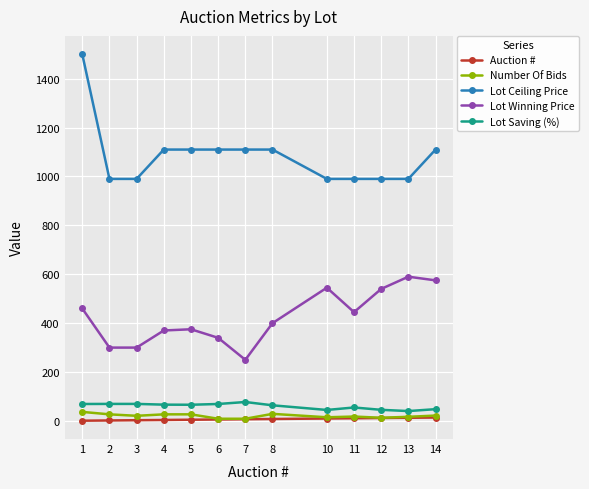

Is the value of Lot Winning Price at 13 greater than the value of Auction # at 8?

Yes